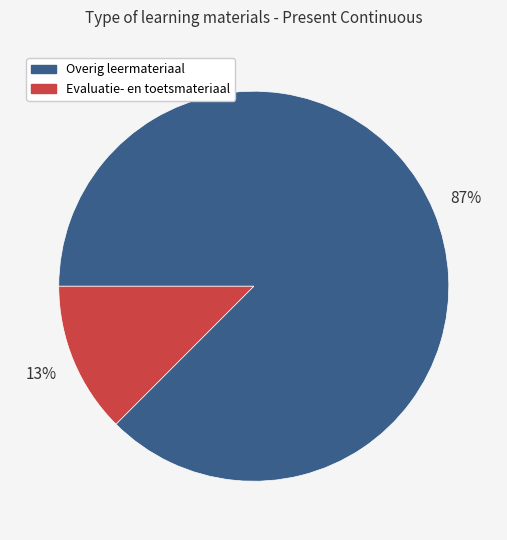

Does any single category account for the majority?

Yes